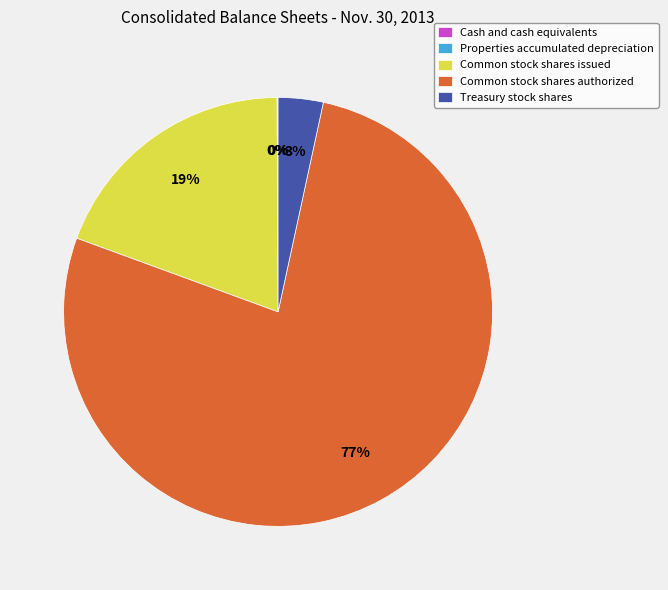

To the nearest percent, what is the average slice percentage?

20%